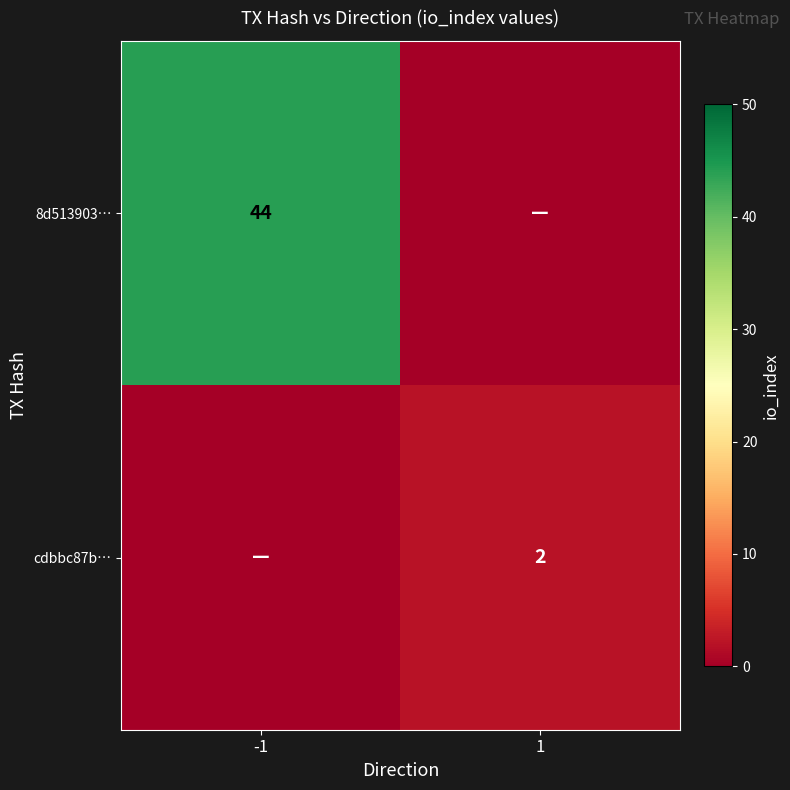

What is the total value across all series at -1?

44